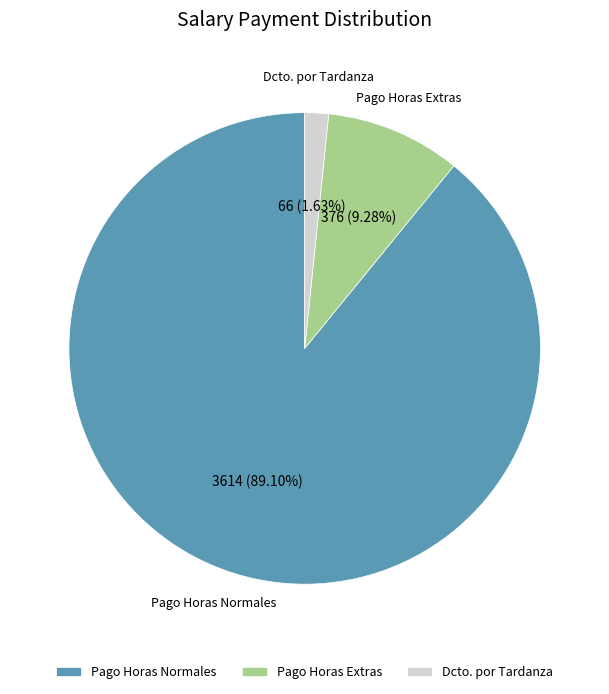

Rank the categories by value from highest to lowest.

Pago Horas Normales, Pago Horas Extras, Dcto. por Tardanza